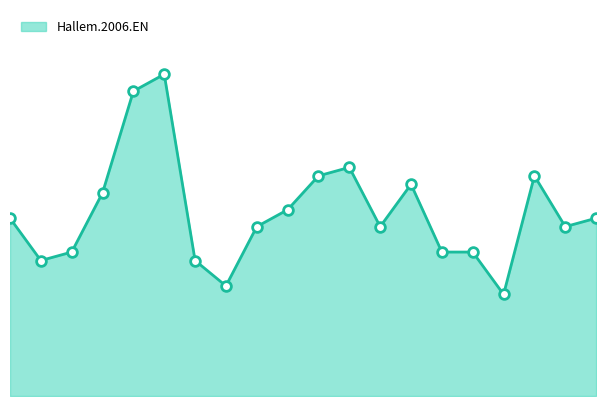

Is this an area chart (filled region under the line)?

Yes